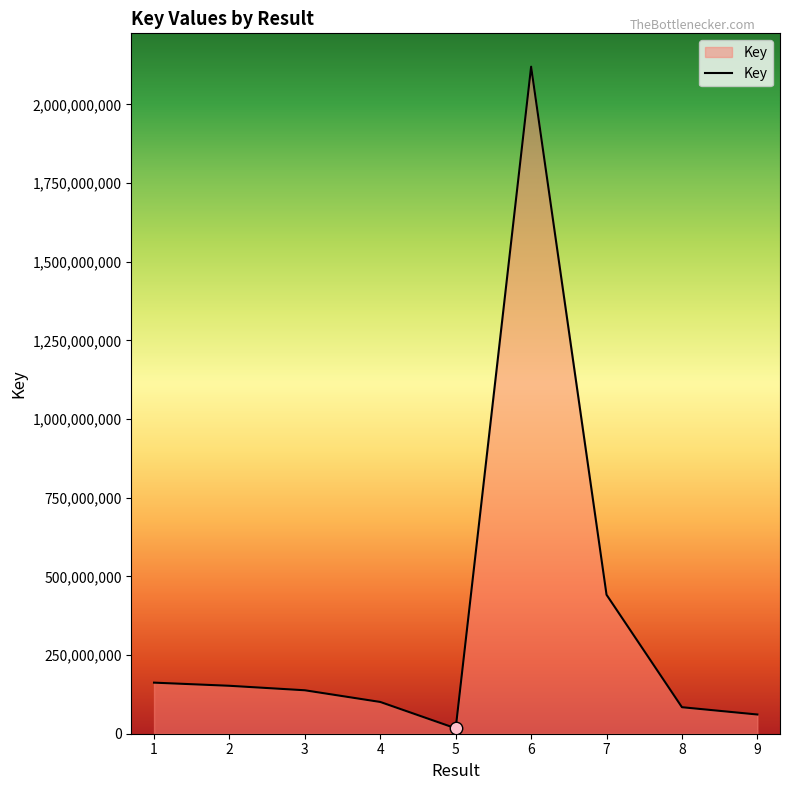

What is the ratio of the value at 4 to the value at 8?

1.2